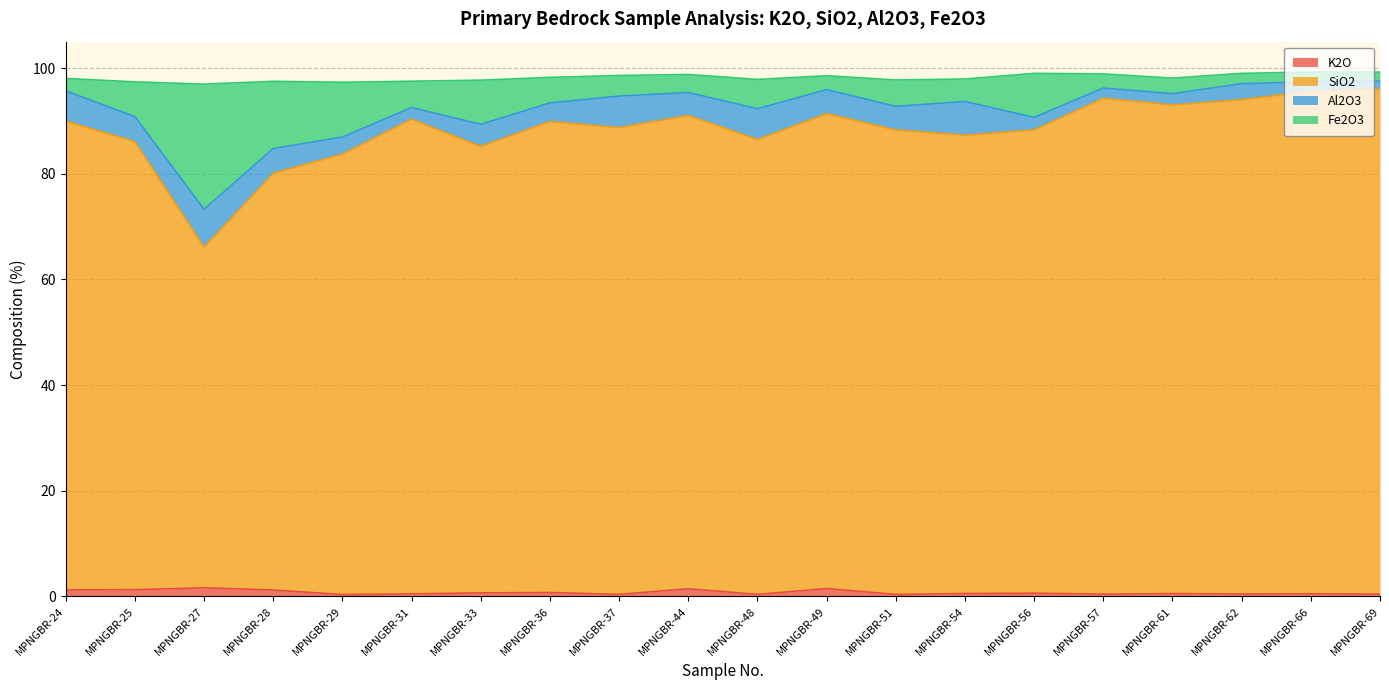

True or false: SiO2 and K2O intersect in this chart.

False